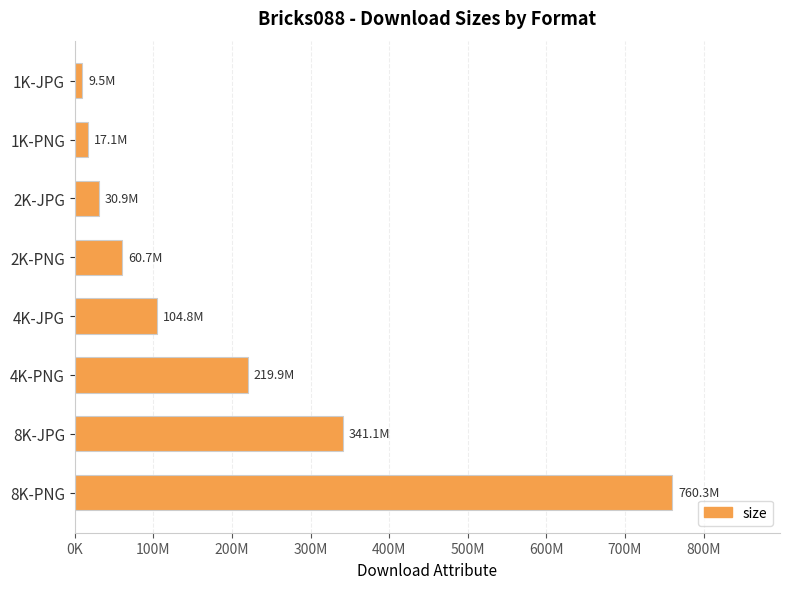

List the labels in order of value, smallest first.

1K-JPG, 1K-PNG, 2K-JPG, 2K-PNG, 4K-JPG, 4K-PNG, 8K-JPG, 8K-PNG